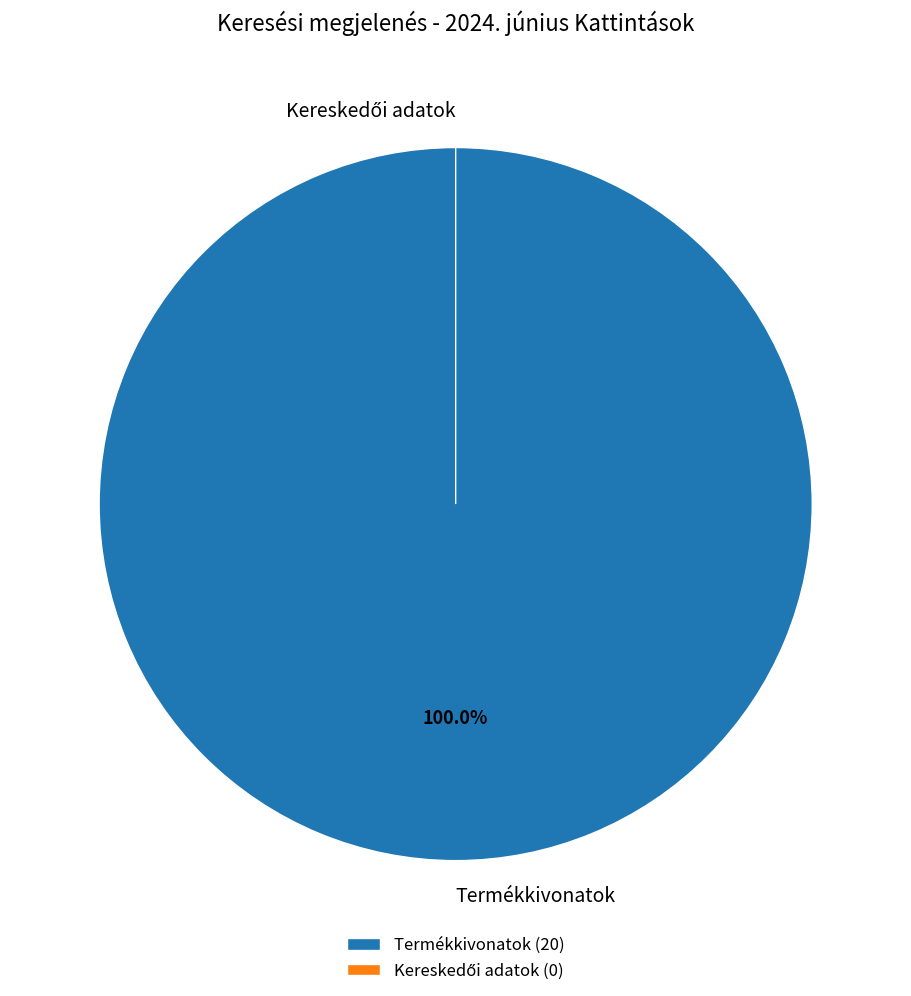

To the nearest percent, what is the combined percentage of Termékkivonatok and Kereskedői adatok?

100%